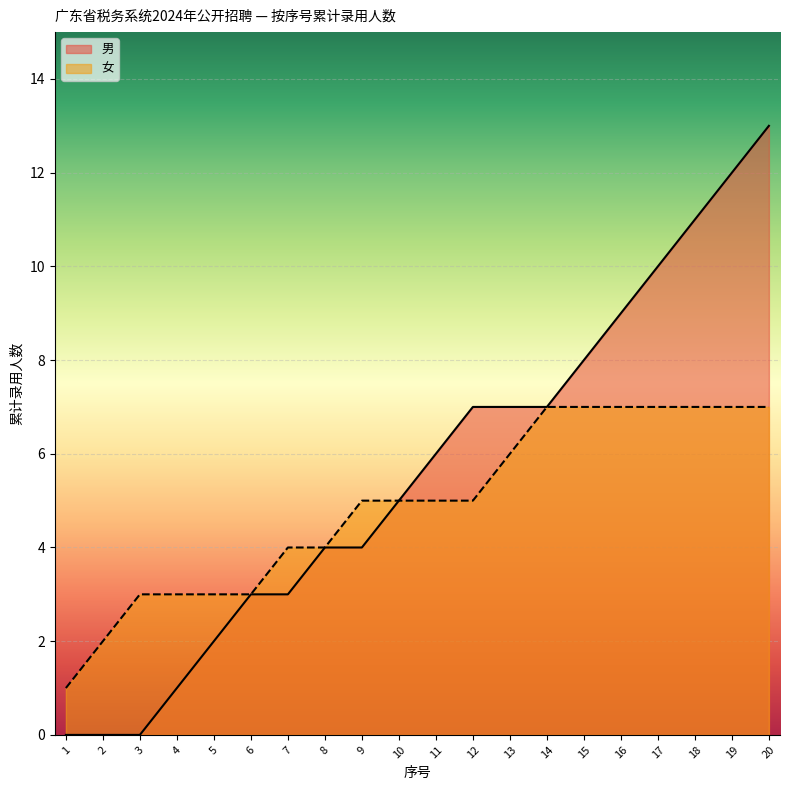

List the labels in order of value, largest first.

20, 19, 18, 17, 16, 15, 12, 13, 14, 11, 10, 8, 9, 6, 7, 5, 4, 1, 2, 3